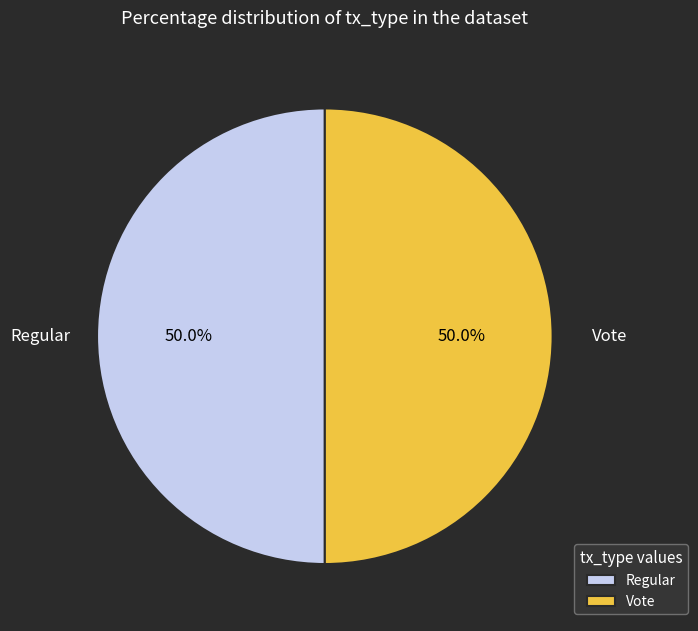

Count the number of slices in the pie.

2